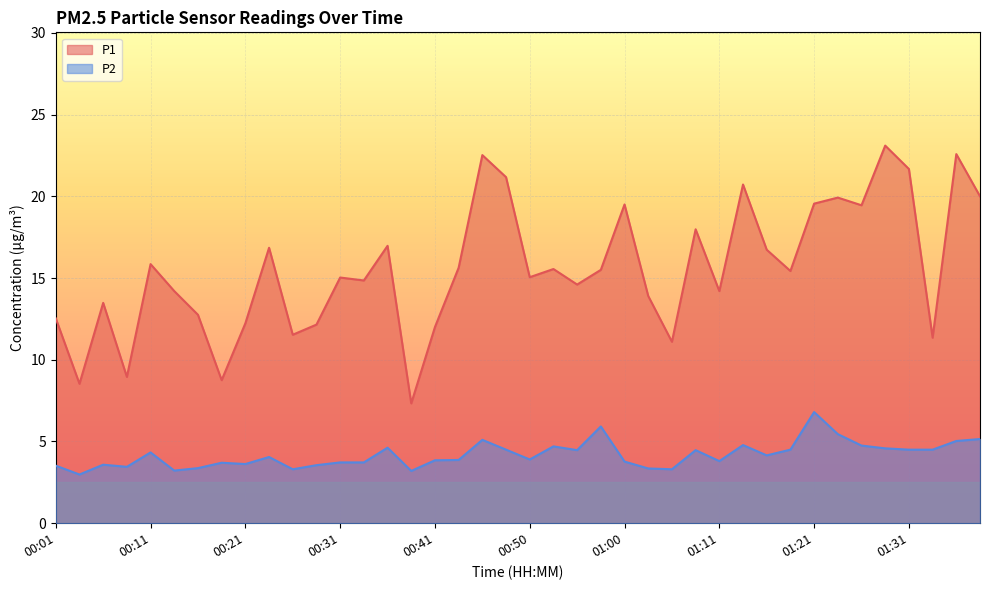

What is the sum of all P1 values?

621.2